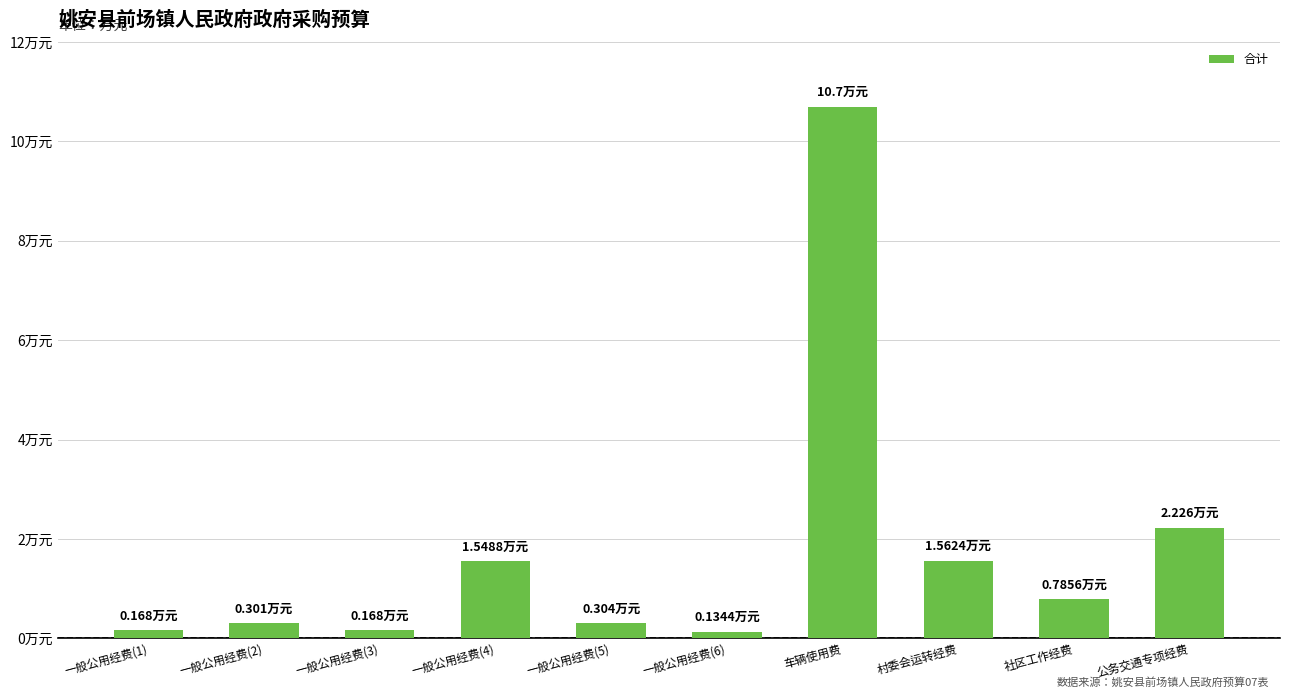

What is the average value?

1.8